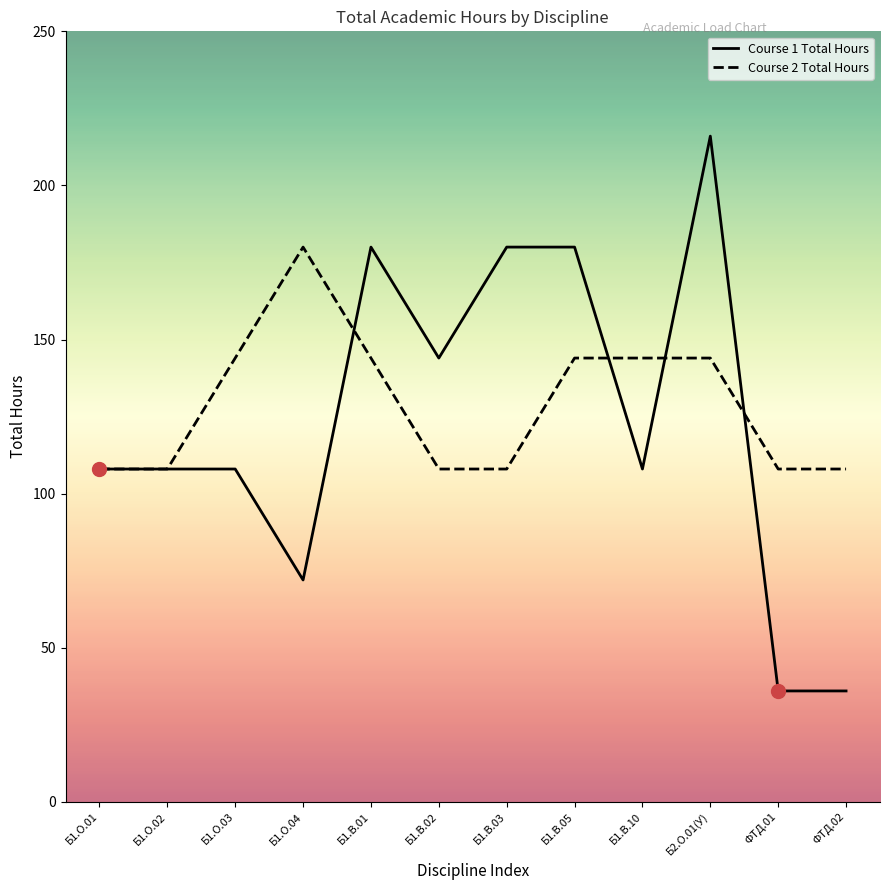

Count the Course 2 Total Hours values in the range 108 to 144.

11